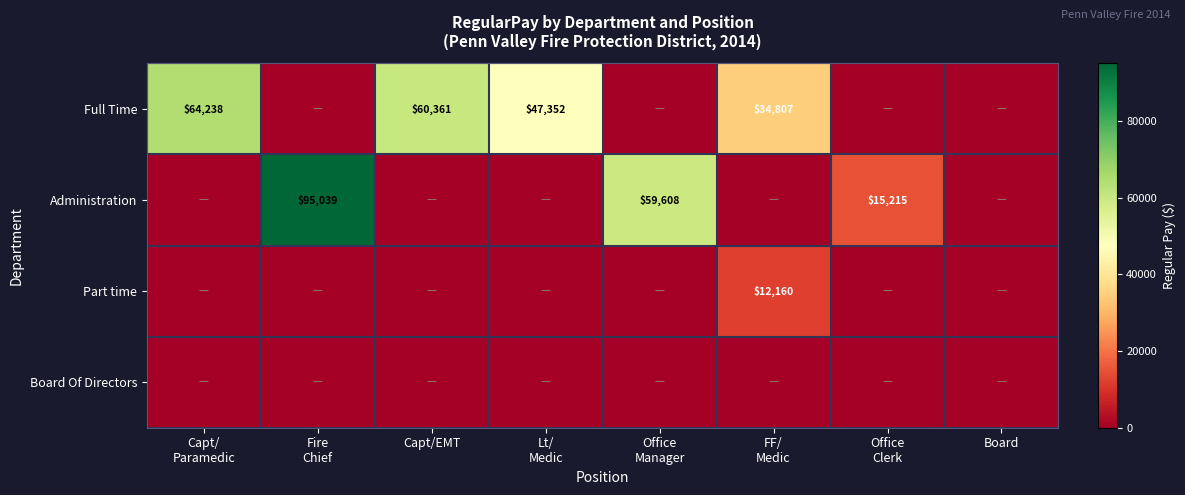

Which series has the largest range (max minus min)?

Administration